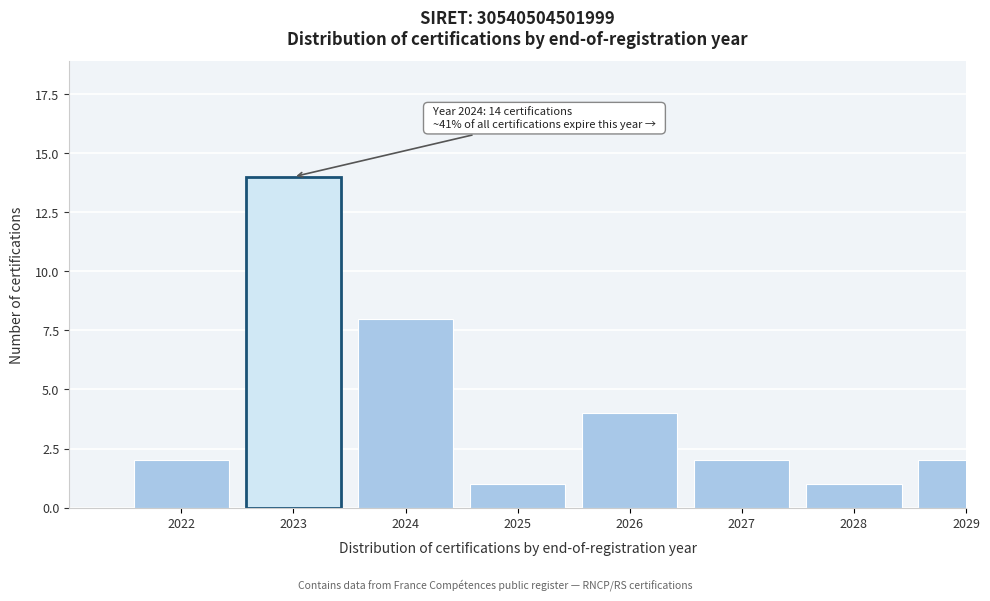

Reading left to right, extract all data points from this chart.

2022=2	2023=14	2024=8	2025=1	2026=4	2027=2	2028=1	2029=2